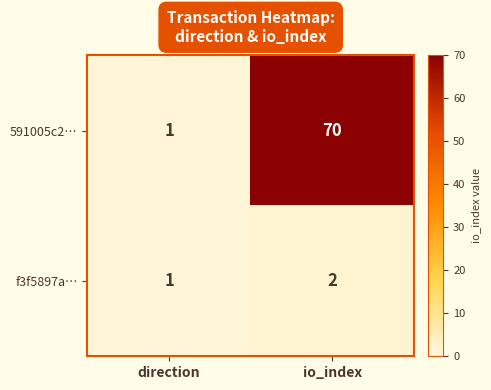

What is the greatest value displayed?

70